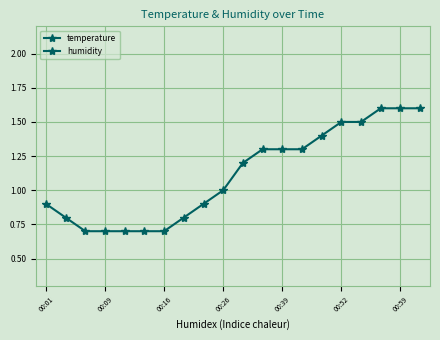

Which series has the largest range (max minus min)?

temperature